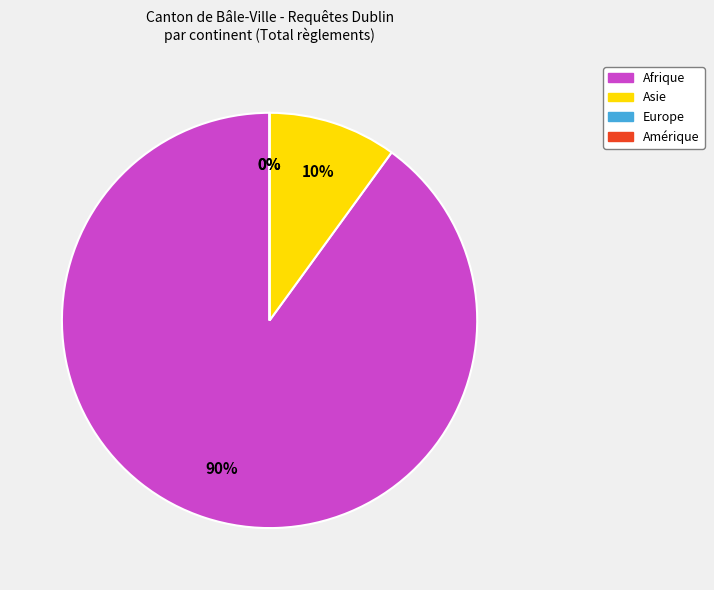

To the nearest percent, what is the difference between the largest and smallest slice percentages?

90%